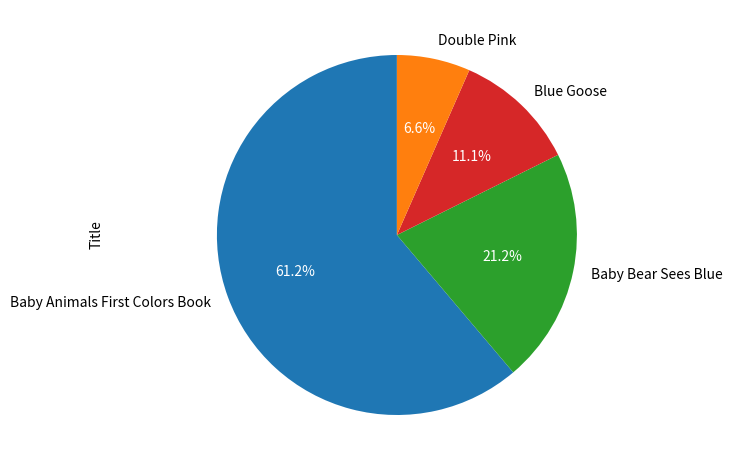

Does Double Pink account for over 50% of the chart?

No